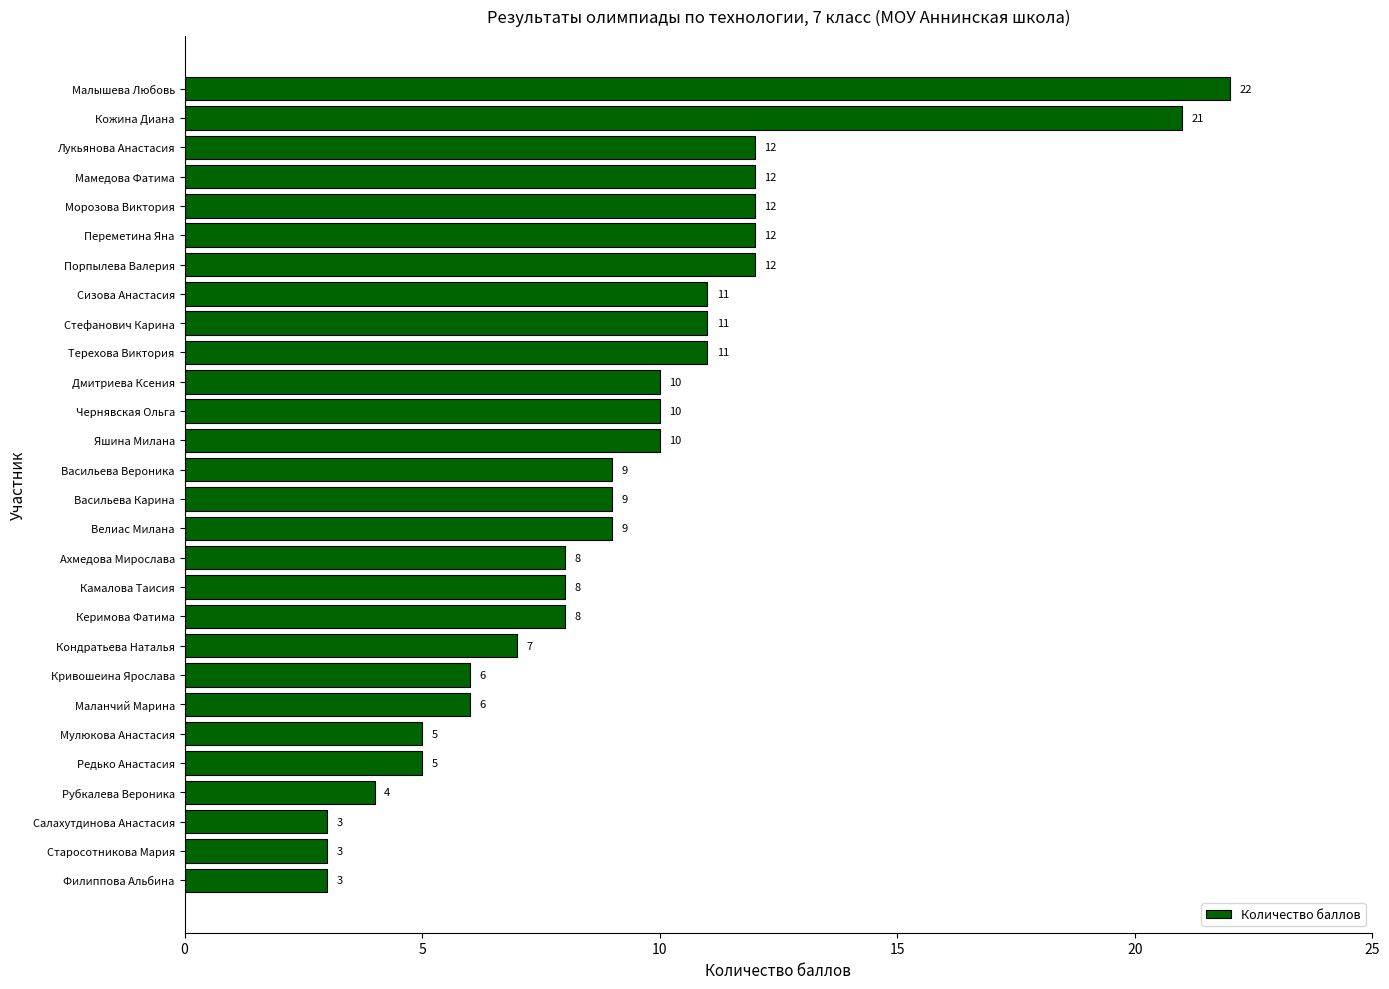

Which has a higher value, Кондратьева Наталья or Филиппова Альбина?

Кондратьева Наталья